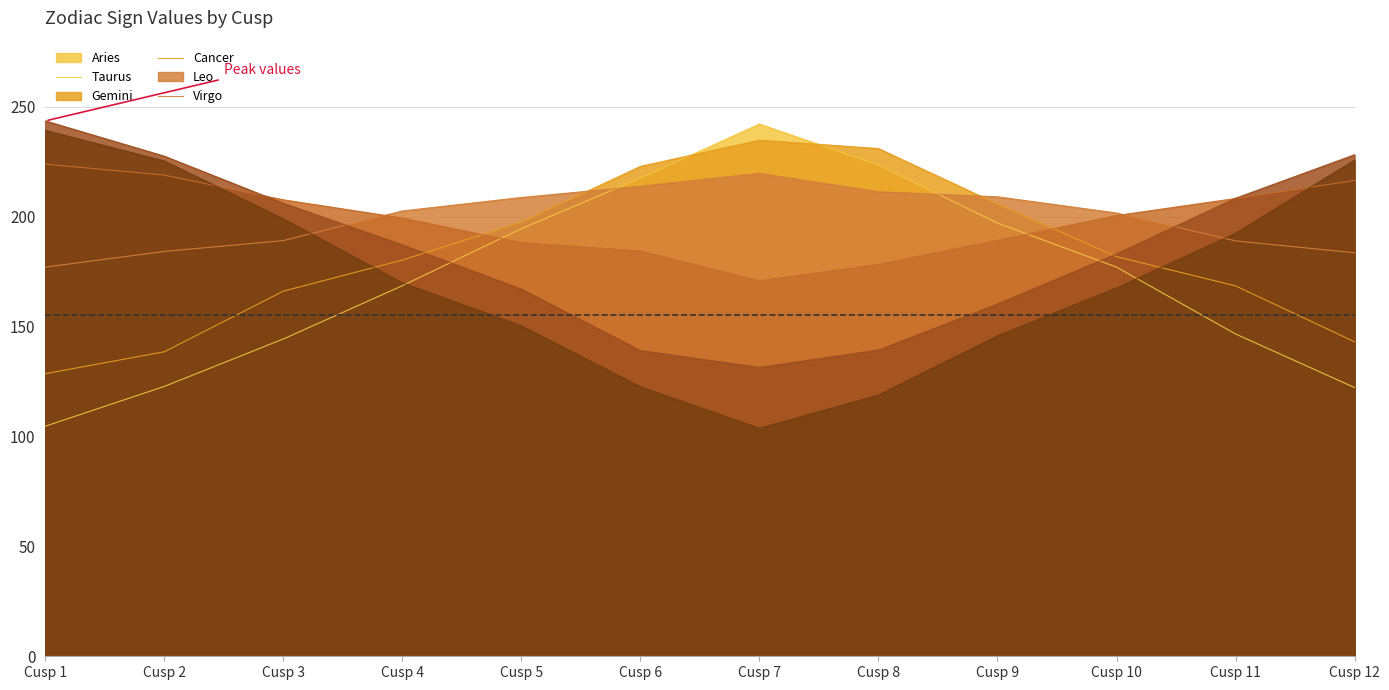

At which label does Aries reach its minimum?

Cusp 1